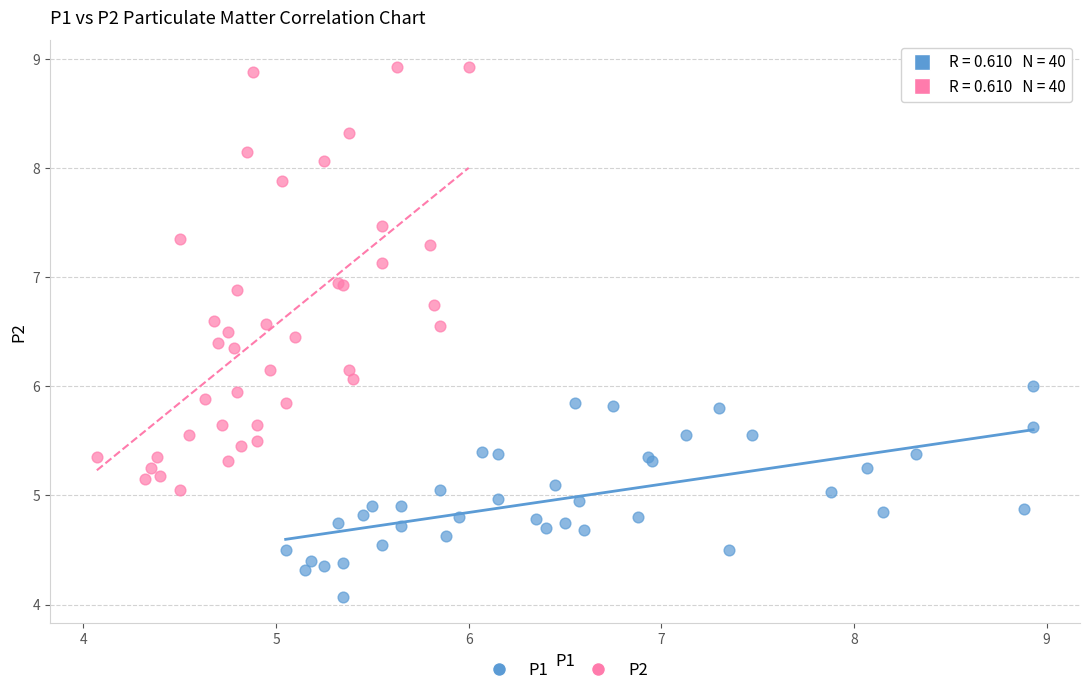

Which series reaches the maximum Y coordinate?

P2